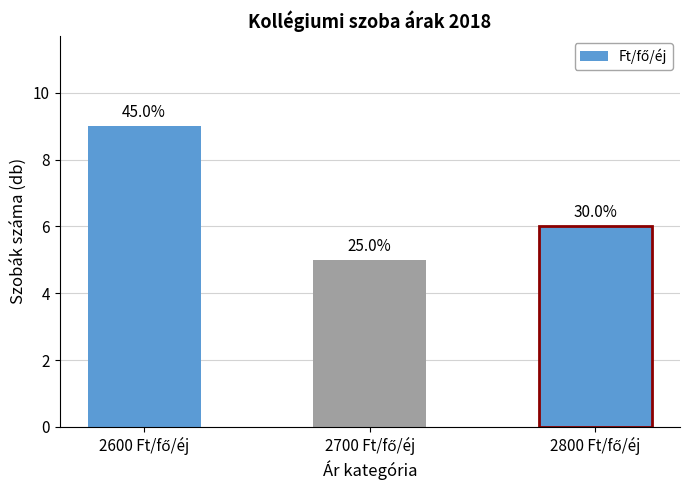

List the labels in order of value, smallest first.

2700 Ft/fő/éj, 2800 Ft/fő/éj, 2600 Ft/fő/éj